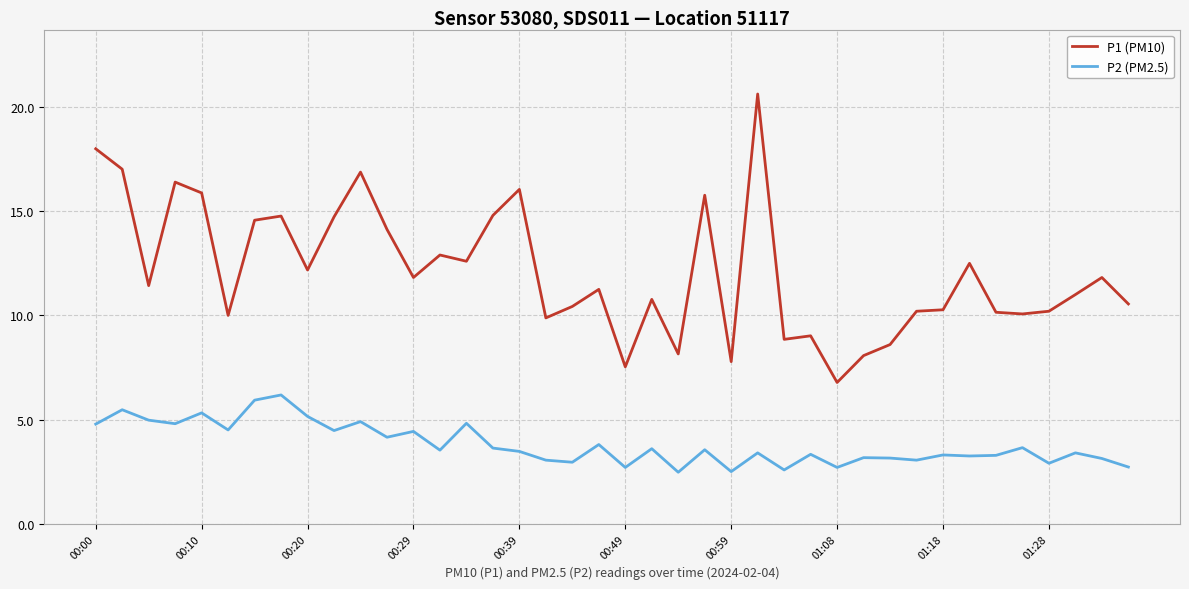

Which series has the largest total across all categories?

P1 (PM10)